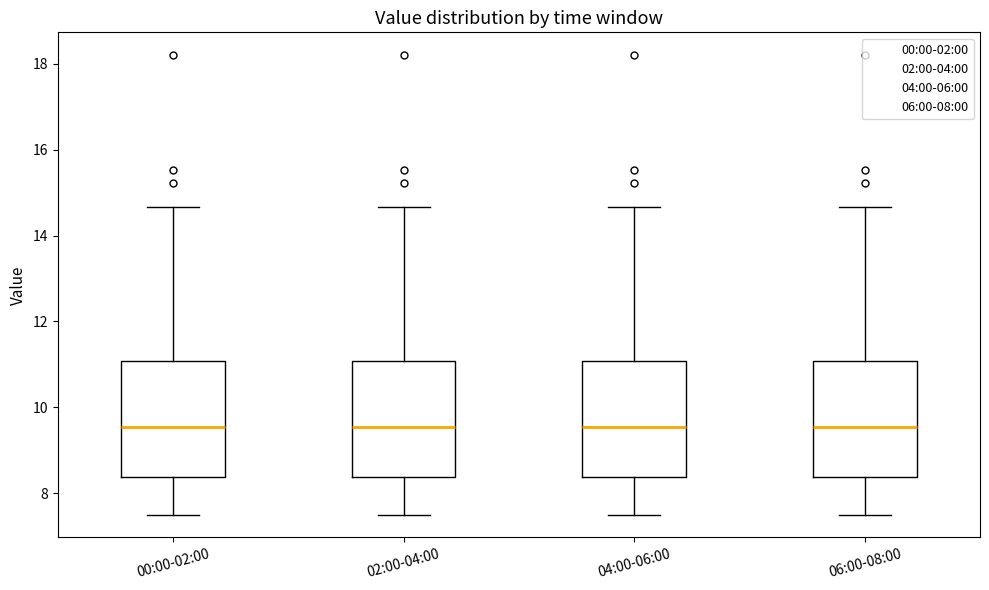

Reading left to right, transcribe this box plot: for each box, give where its median line is, the range the box spans, and where its two whiskers end, as read against the y-axis. The values are not printed on the chart, so give them approximately, as read against the axis.

00:00-02:00: median 9.6, box 8.4 to 11.0, whiskers 7.6 to 14.6
02:00-04:00: median 9.6, box 8.4 to 11.0, whiskers 7.6 to 14.6
04:00-06:00: median 9.6, box 8.4 to 11.0, whiskers 7.6 to 14.6
06:00-08:00: median 9.6, box 8.4 to 11.0, whiskers 7.6 to 14.6